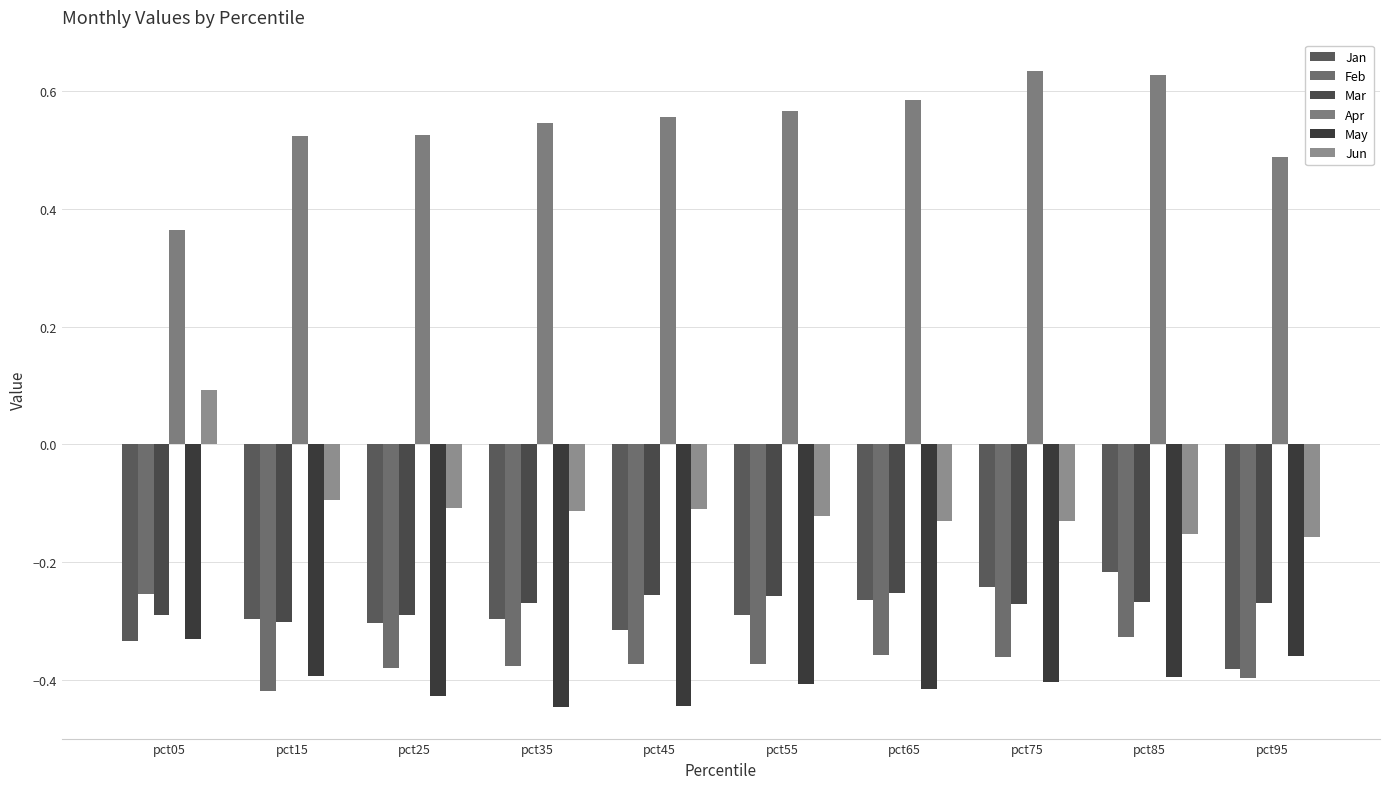

How many Apr values are between 0 and 1?

10